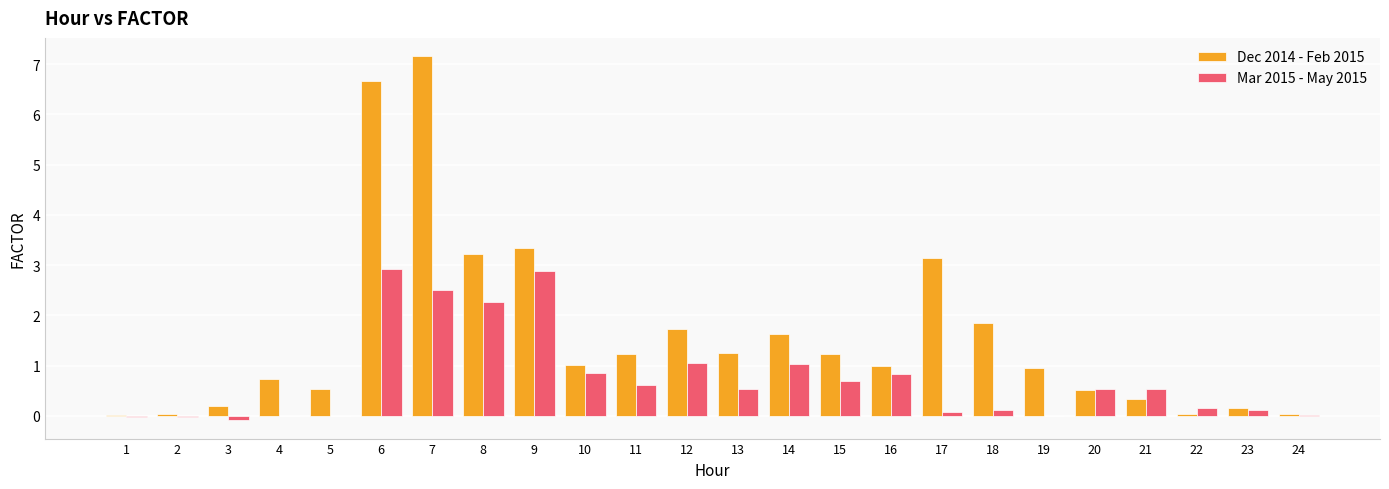

Which series changed the most between 5 and 13?

Dec 2014 - Feb 2015